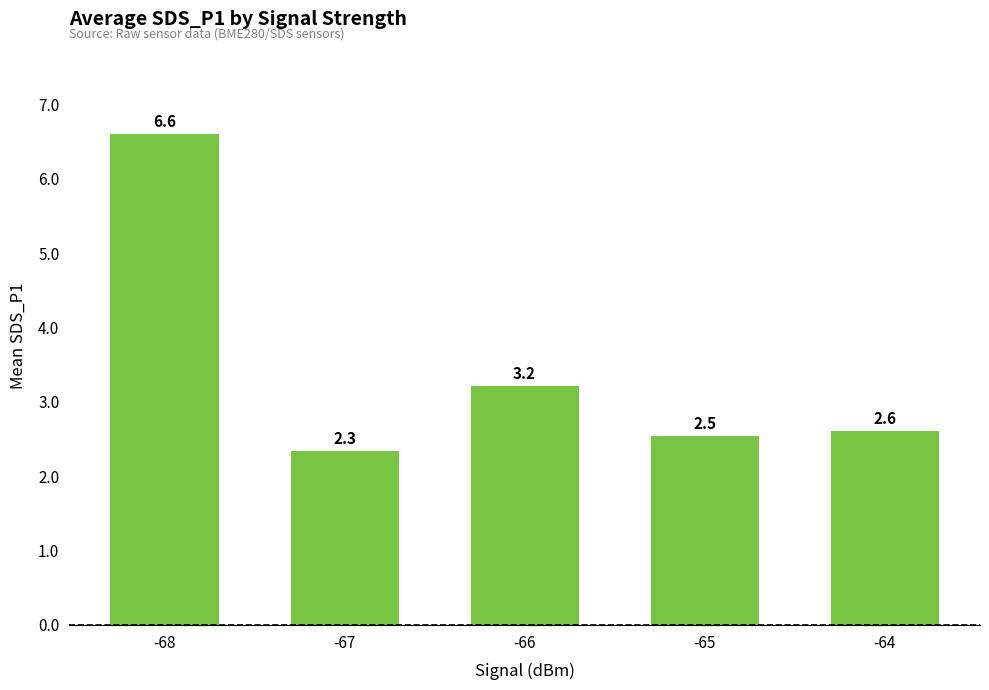

Between -65 and -67, which is larger?

-65